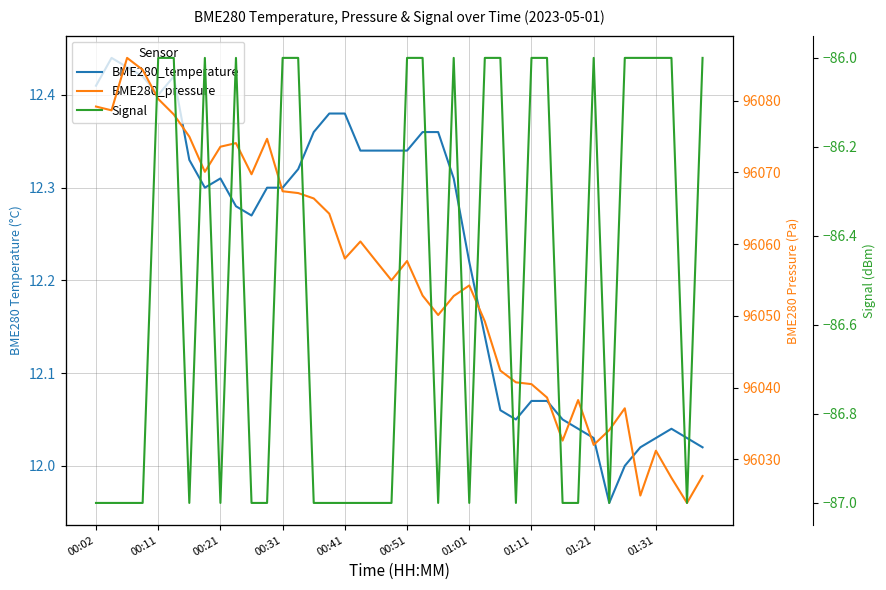

Where does the BME280_pressure series first go above 96057?

00:02